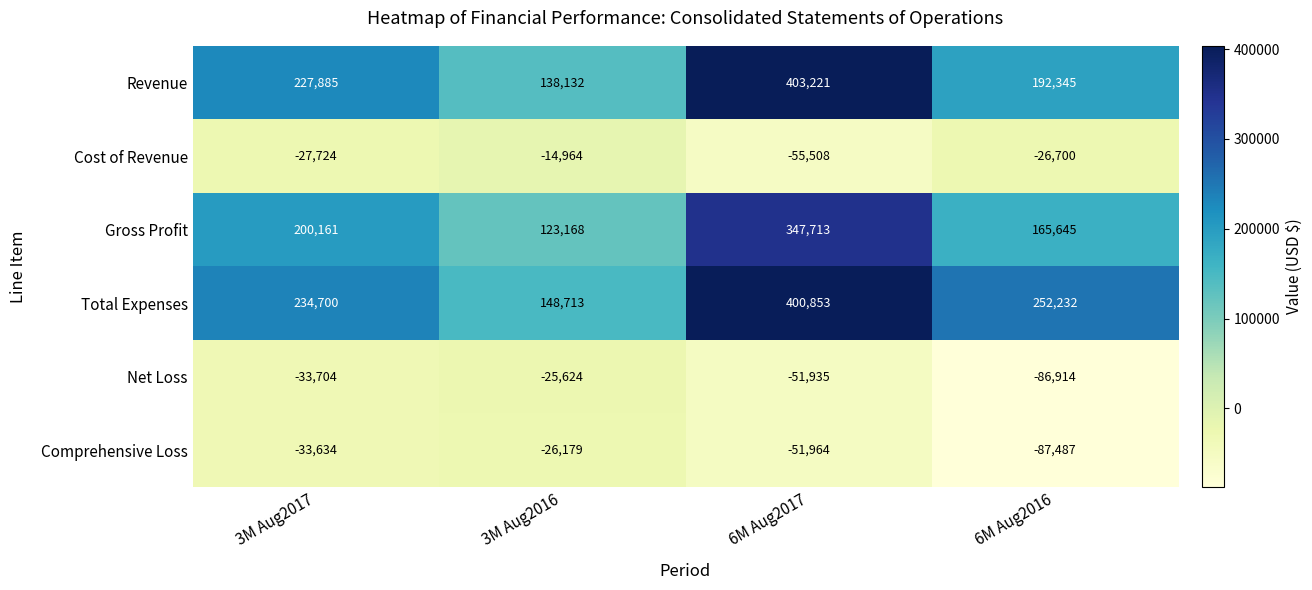

What is the spread (max minus min) of values at 3M Aug2017?

268404